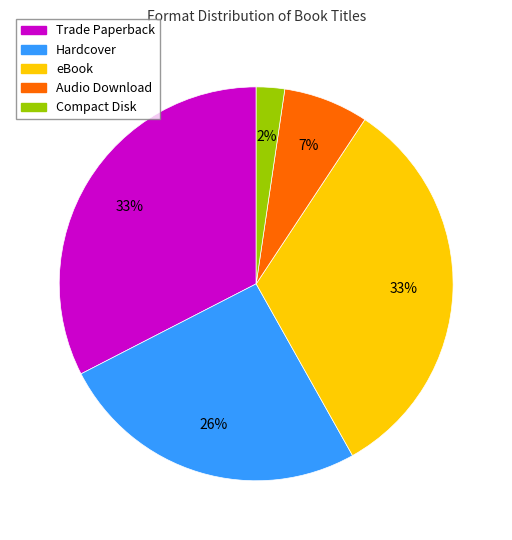

Which slice is the smallest?

Compact Disk